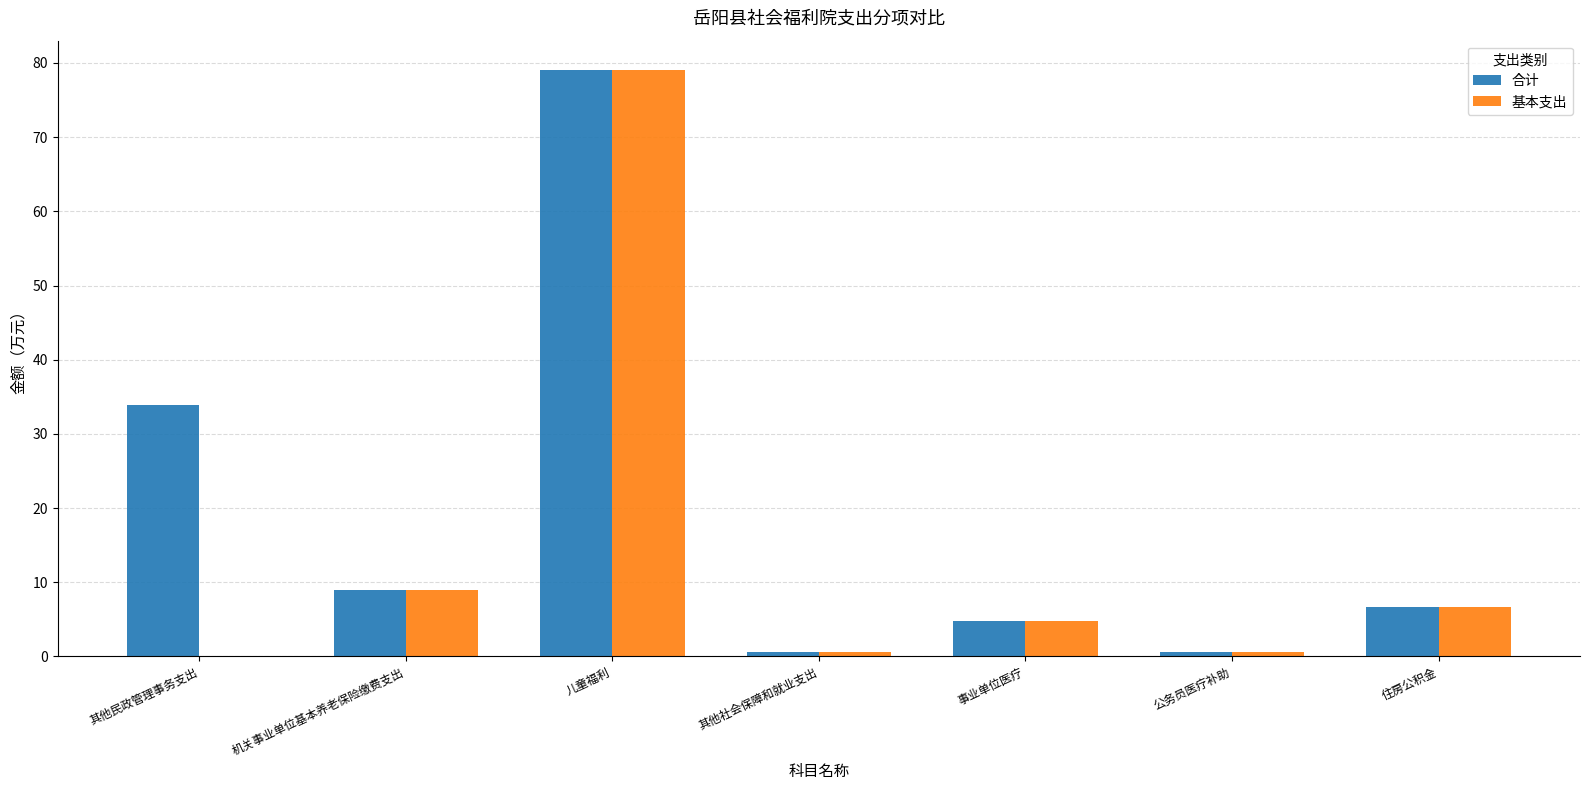

How many values in the 基本支出 series exceed 4?

4